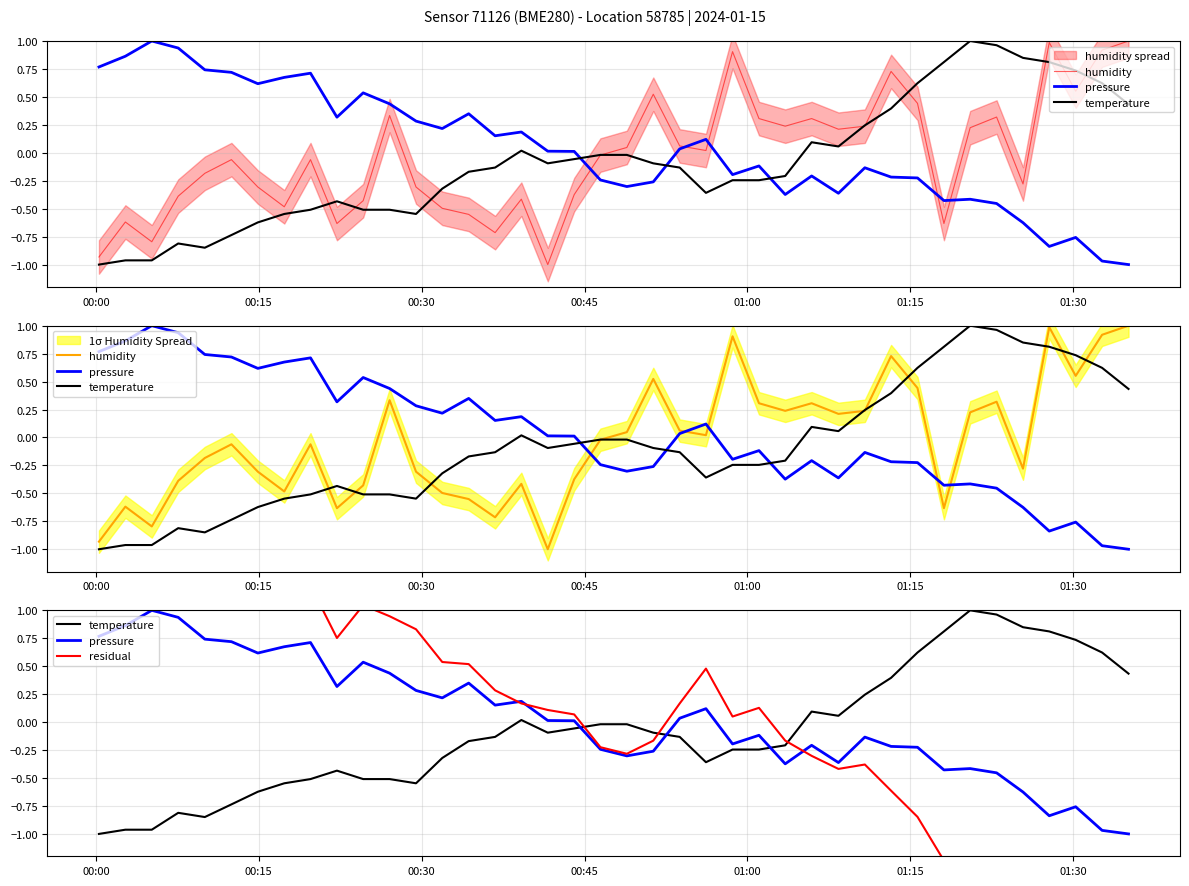

Which series has the largest total across all categories?

residual